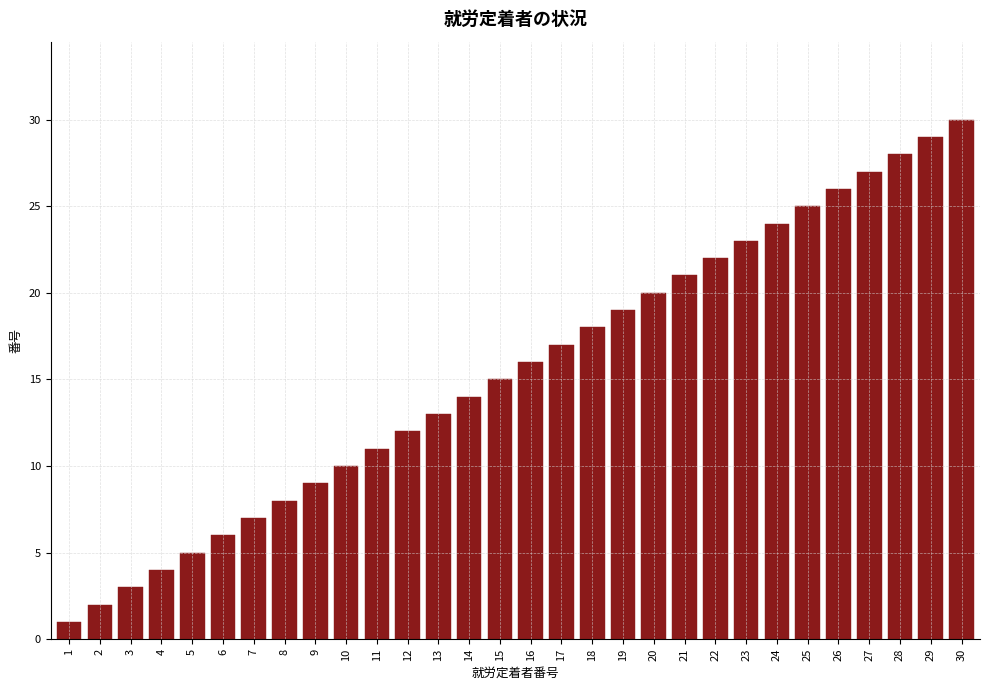

The value at 24 is 8. True or false?

False